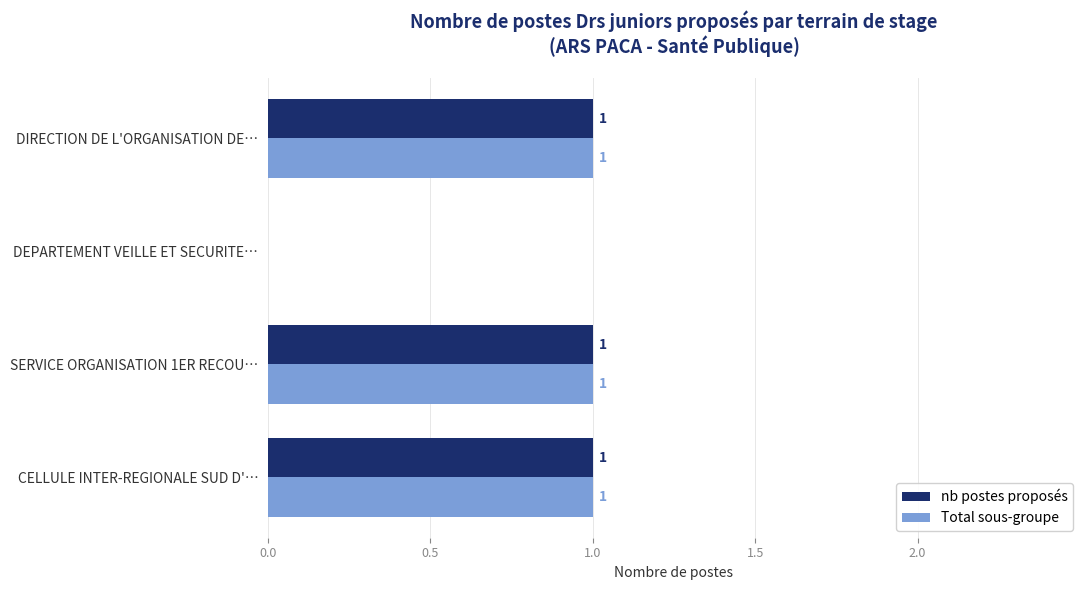

What is the sum of all Total sous-groupe values?

3